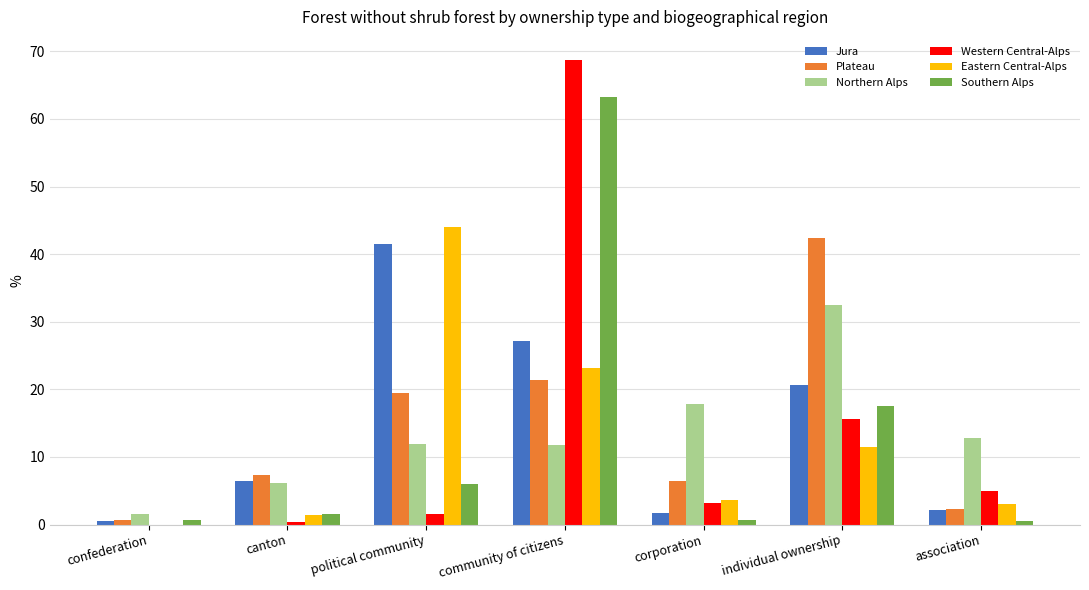

Is the value of Southern Alps at community of citizens greater than the value of Western Central-Alps at corporation?

Yes